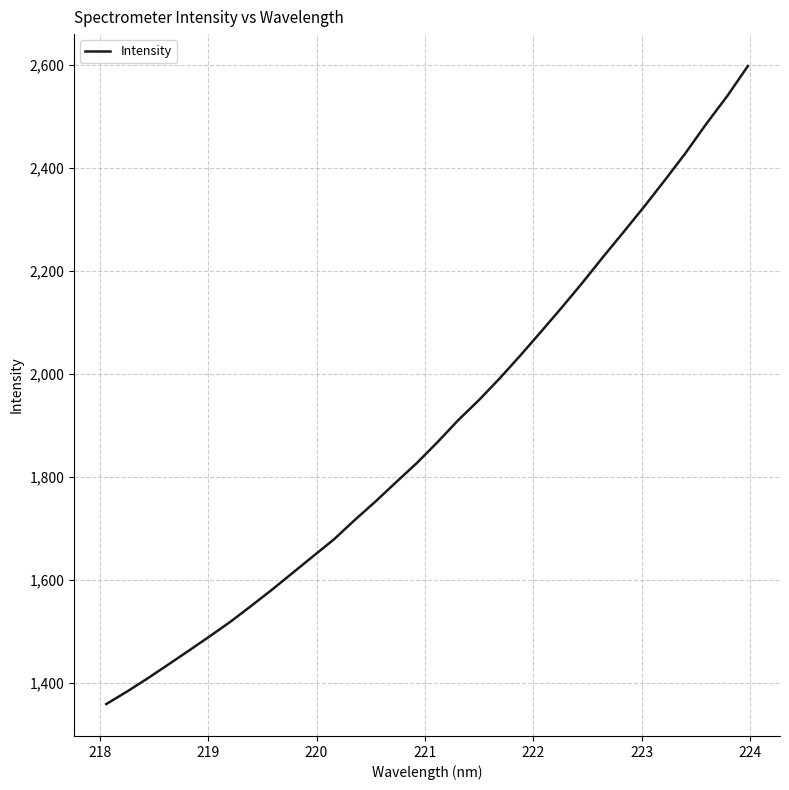

What is the greatest value displayed?

2598.1